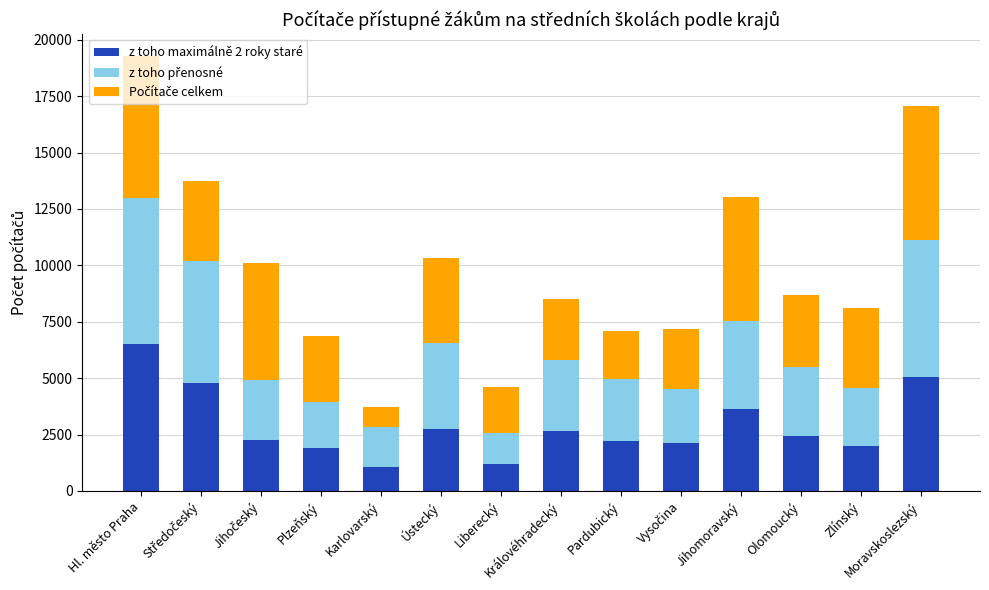

What is the highest value of the z toho maximálně 2 roky staré series?

6495